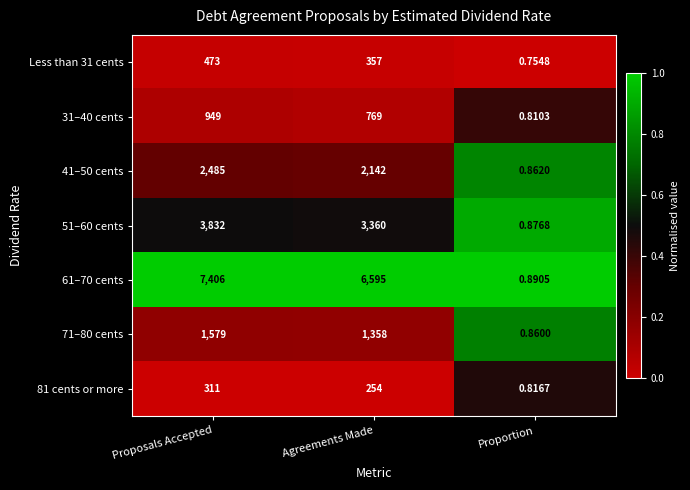

What is the difference between the highest and lowest values at Proportion?

0.1